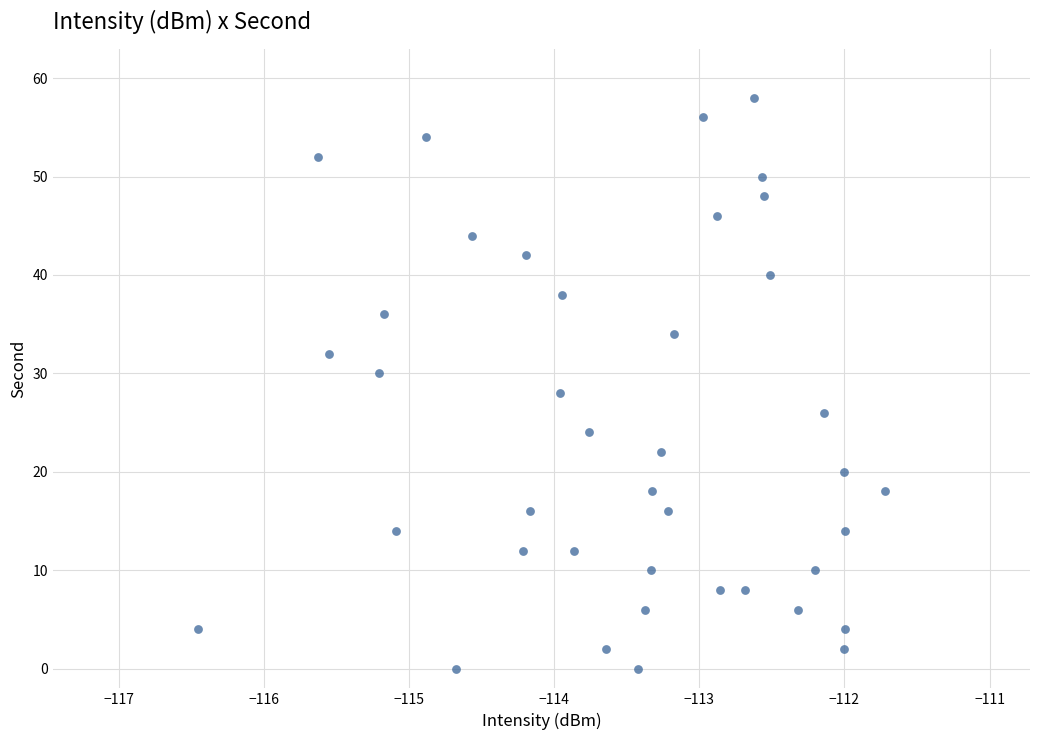

What is the range of Y values (max minus min)?

58